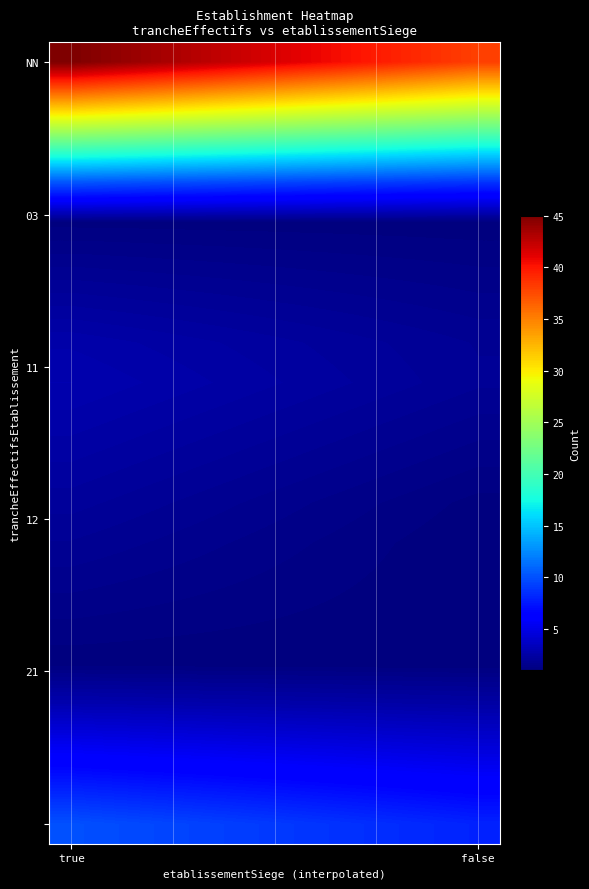

At how many categories does at least one series exceed 31?

10